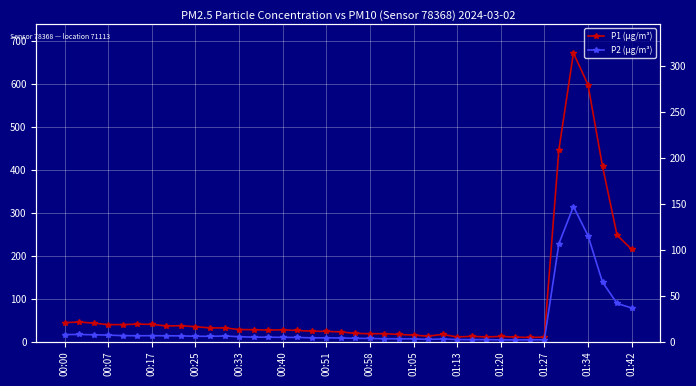

True or false: P2 (μg/m³) has a value of 1.5 at 26.

False